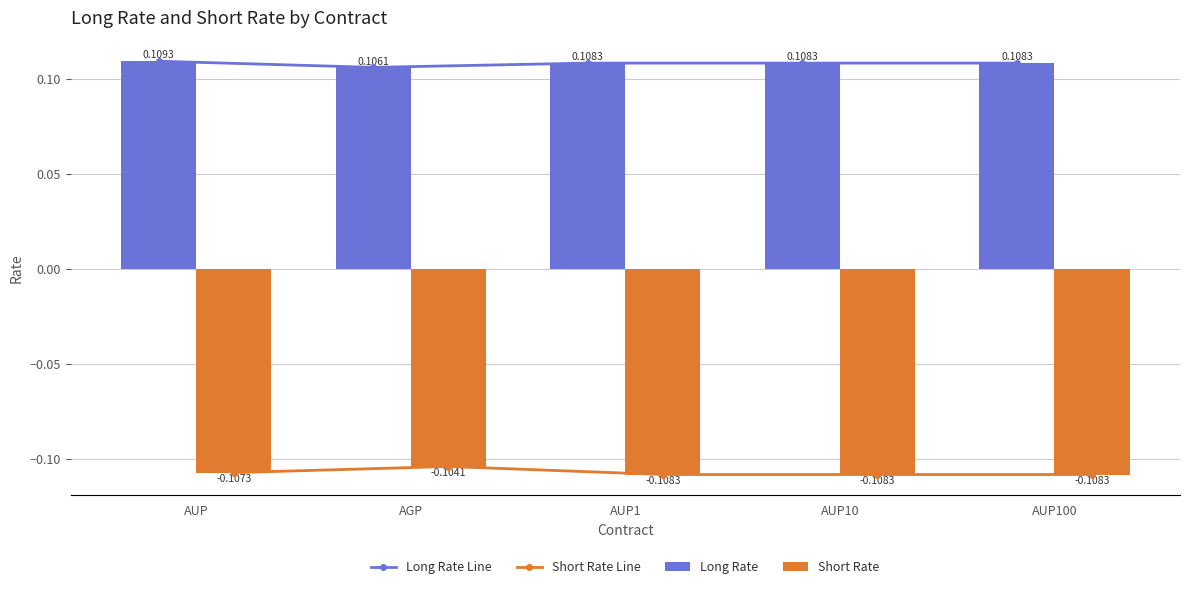

Read the Short Rate Line value at AUP10.

-0.1